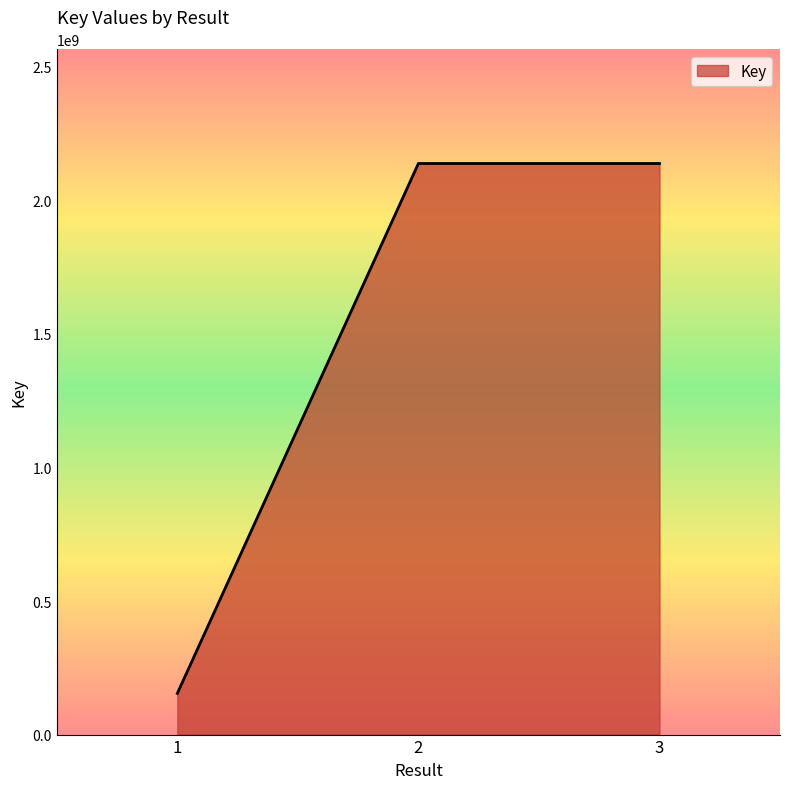

What is the sum of the values at 2 and 3?

4275403638